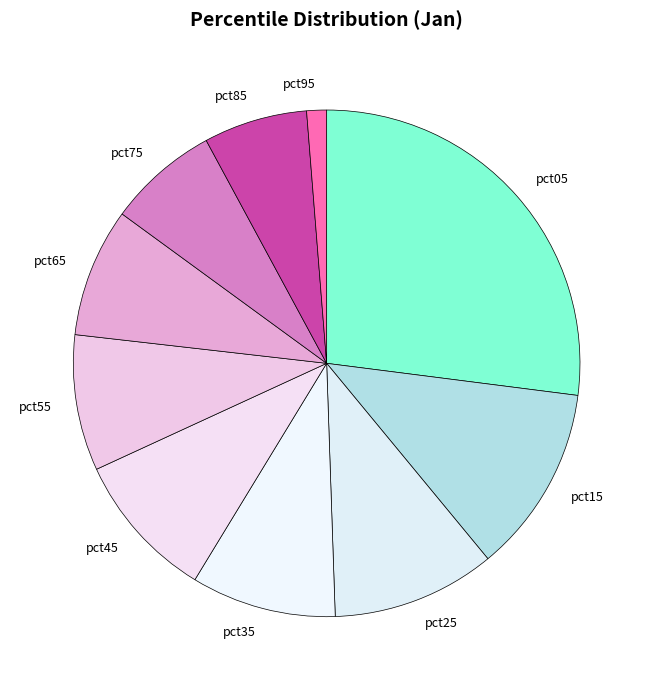

Is there any slice that represents more than half of the pie?

No